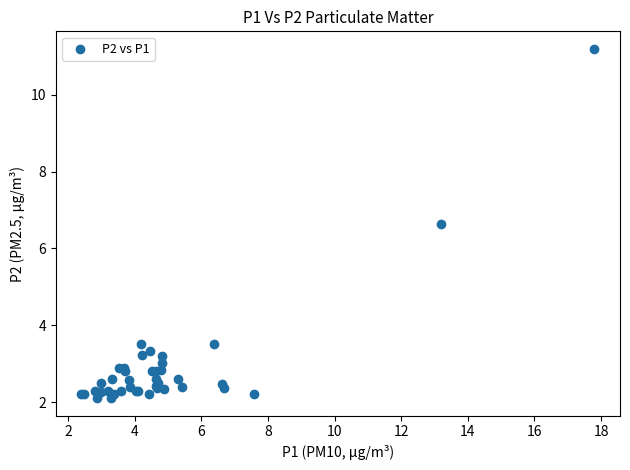

What Y value in the scatter plot is closest to 6?

6.6